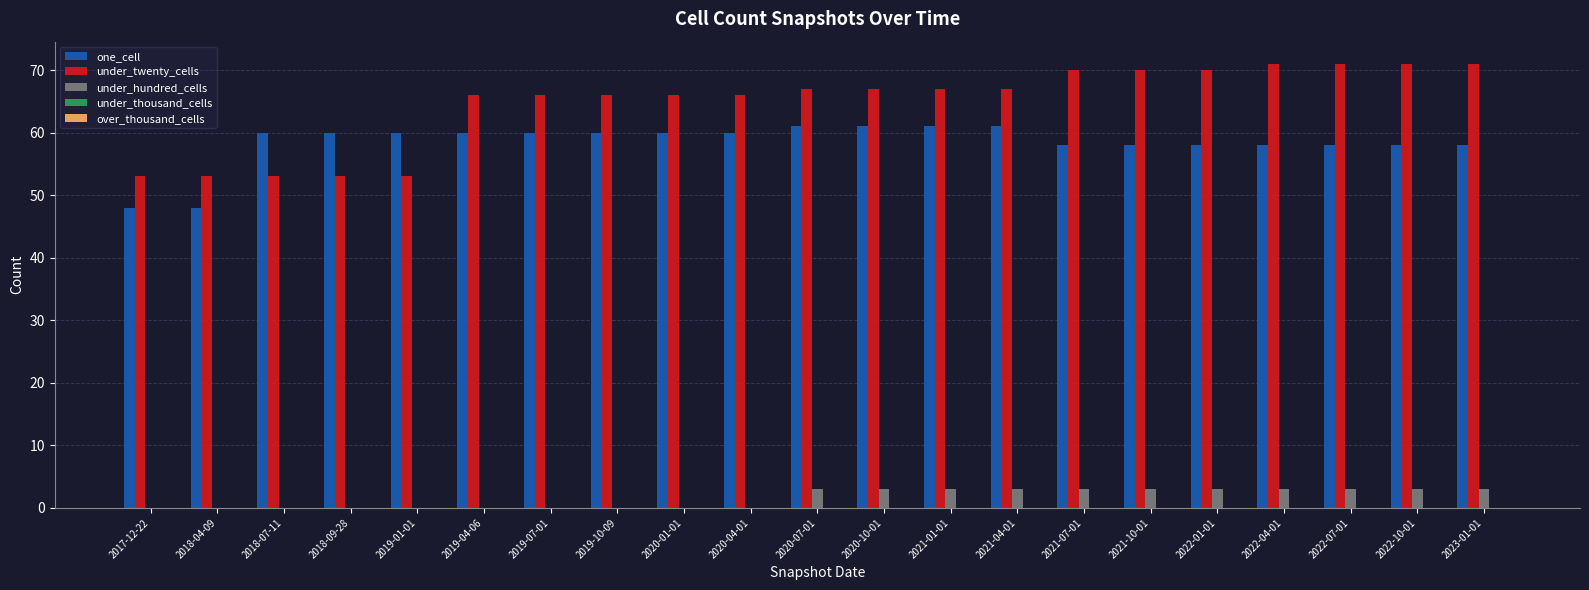

What is the total value across all series at 2021-04-01?

131